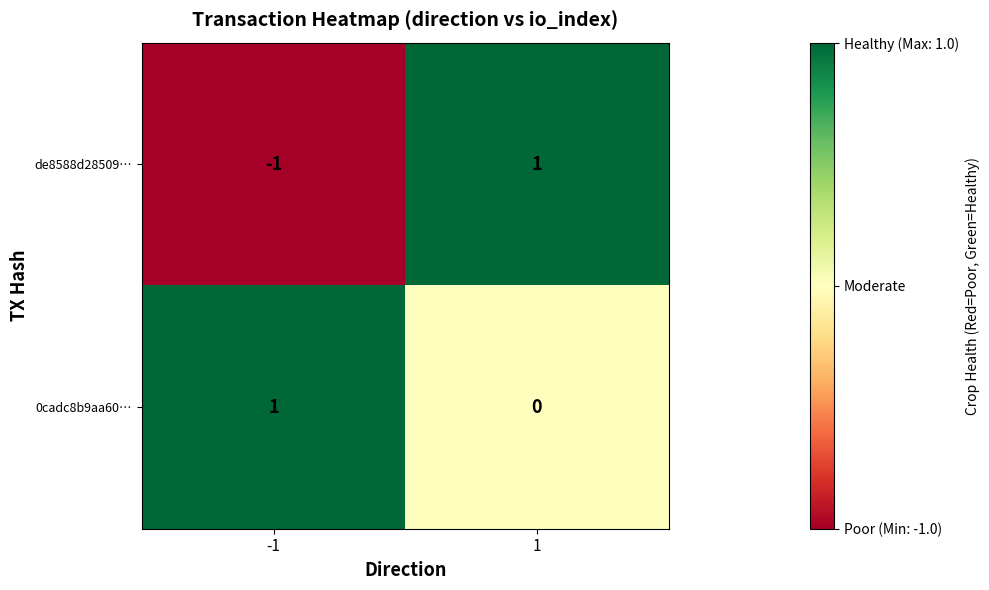

Which series has the widest spread of values?

de8588d28509…